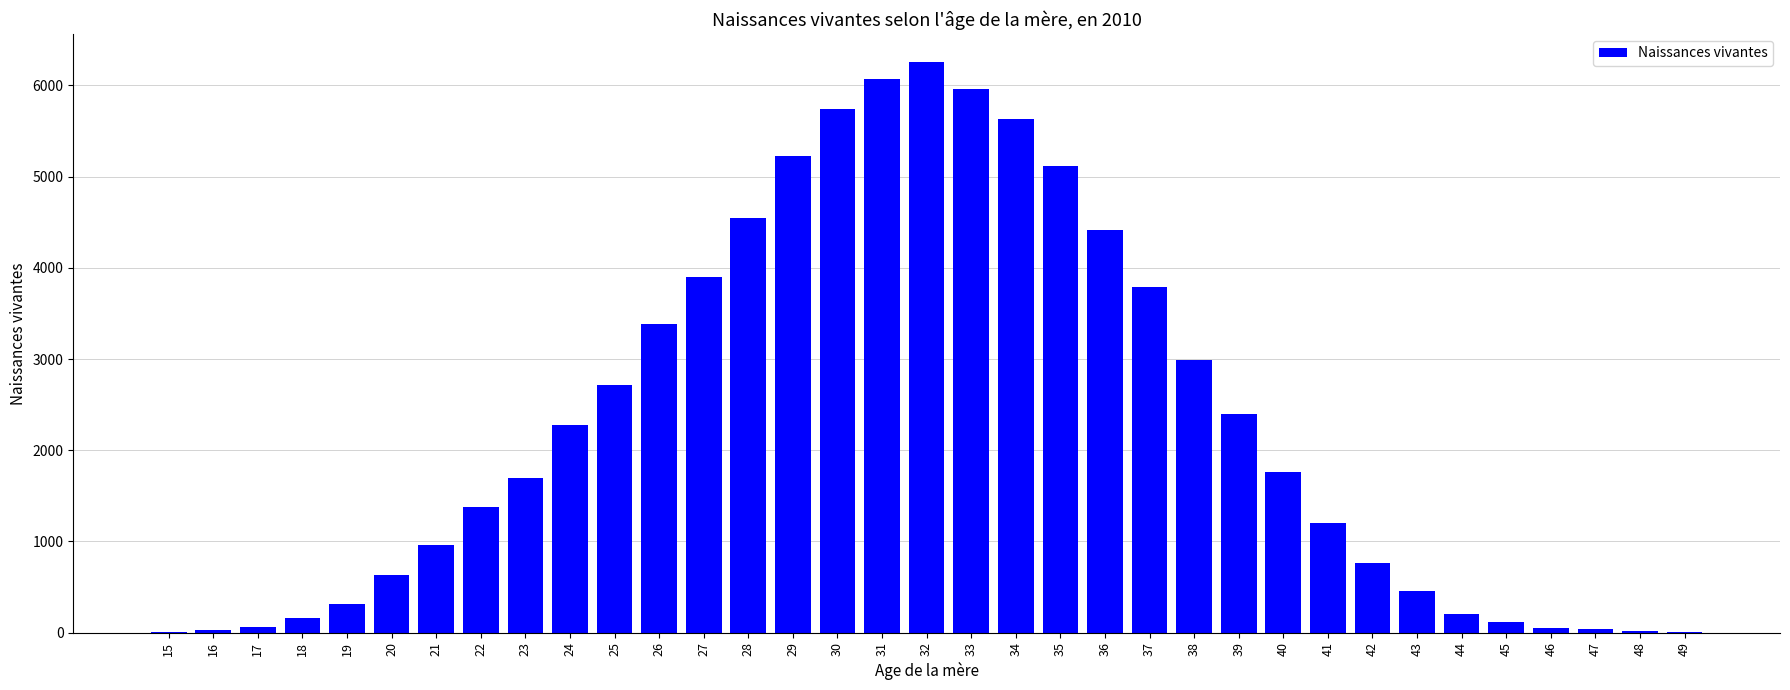

What is the average value?

2294